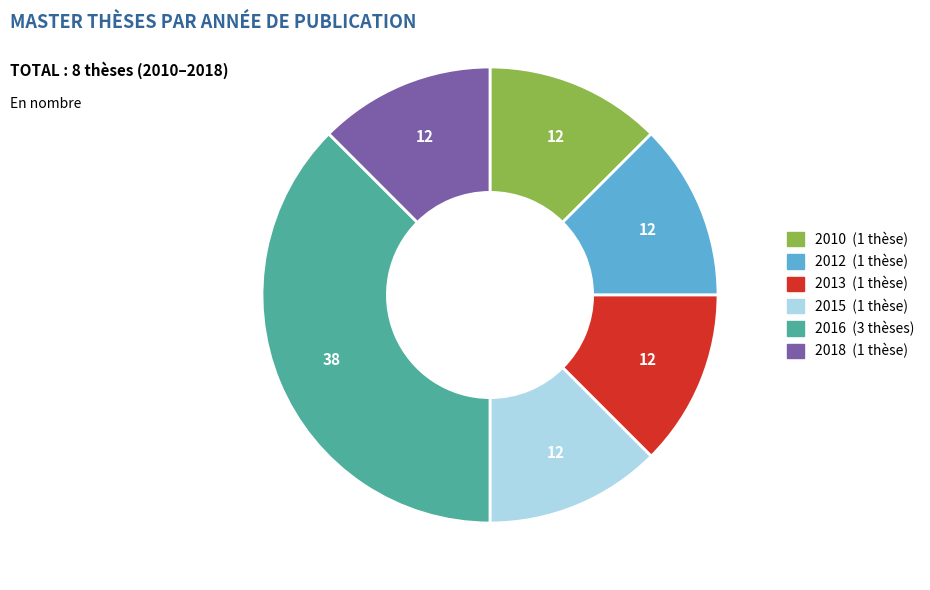

Is there a majority slice in this chart?

No